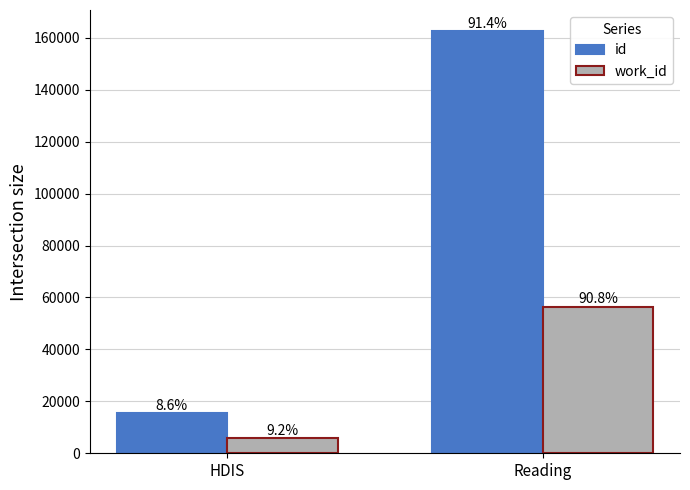

What are all the series names shown in the legend?

id, work_id